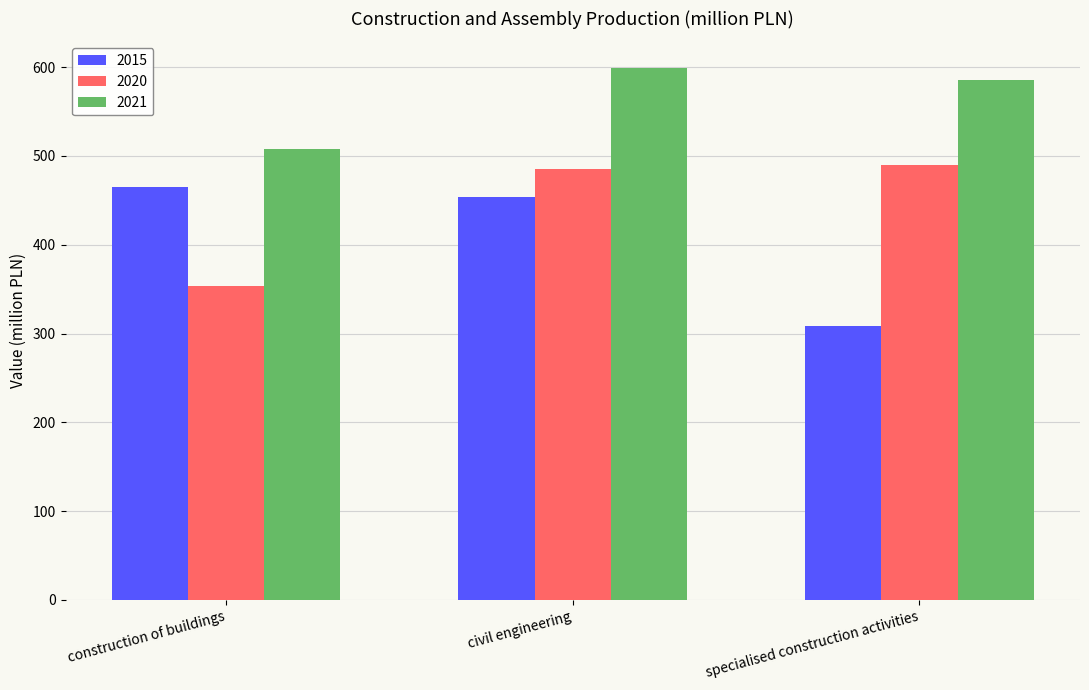

Count the number of data series in this chart.

3